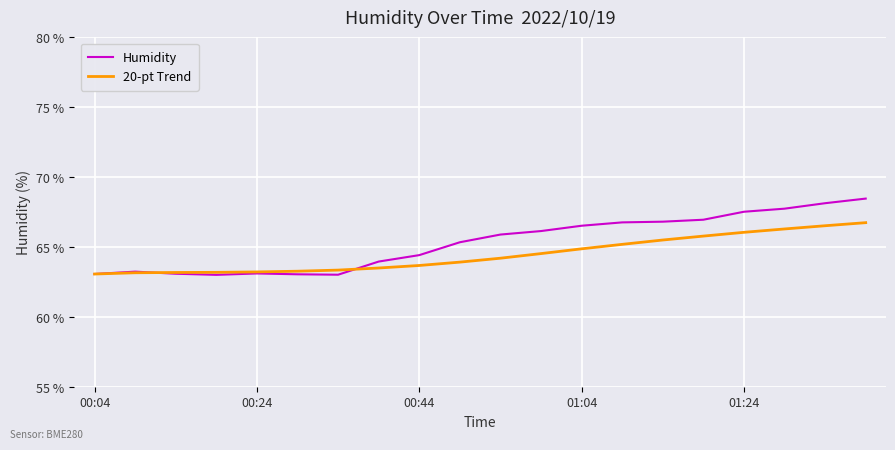

What is the highest value of the 20-pt Trend series?

66.8